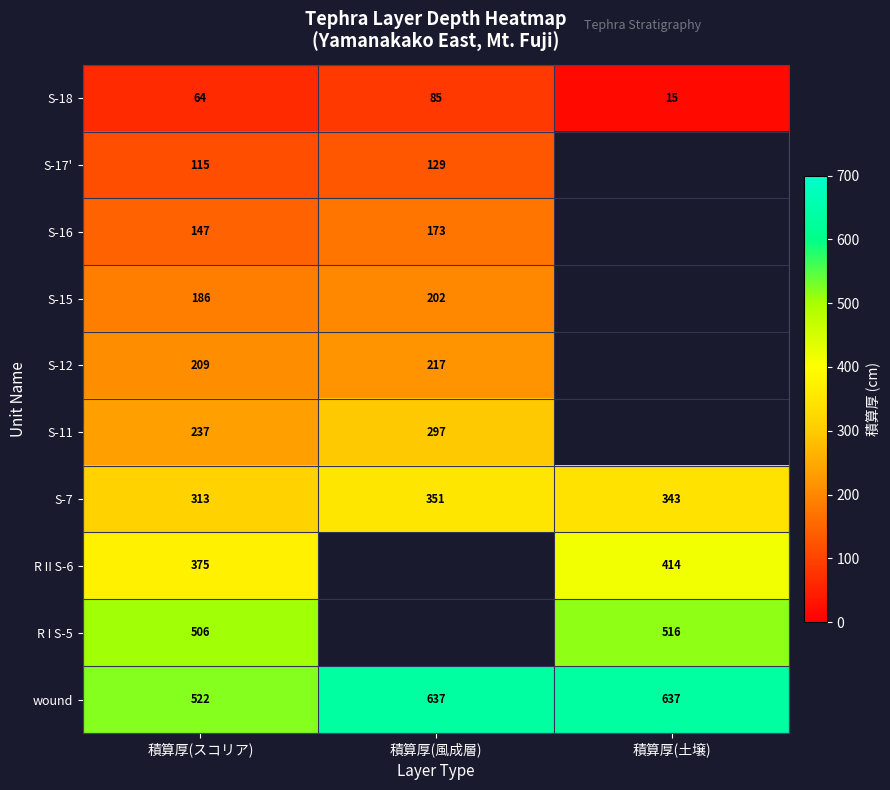

How many distinct data groups are displayed?

10